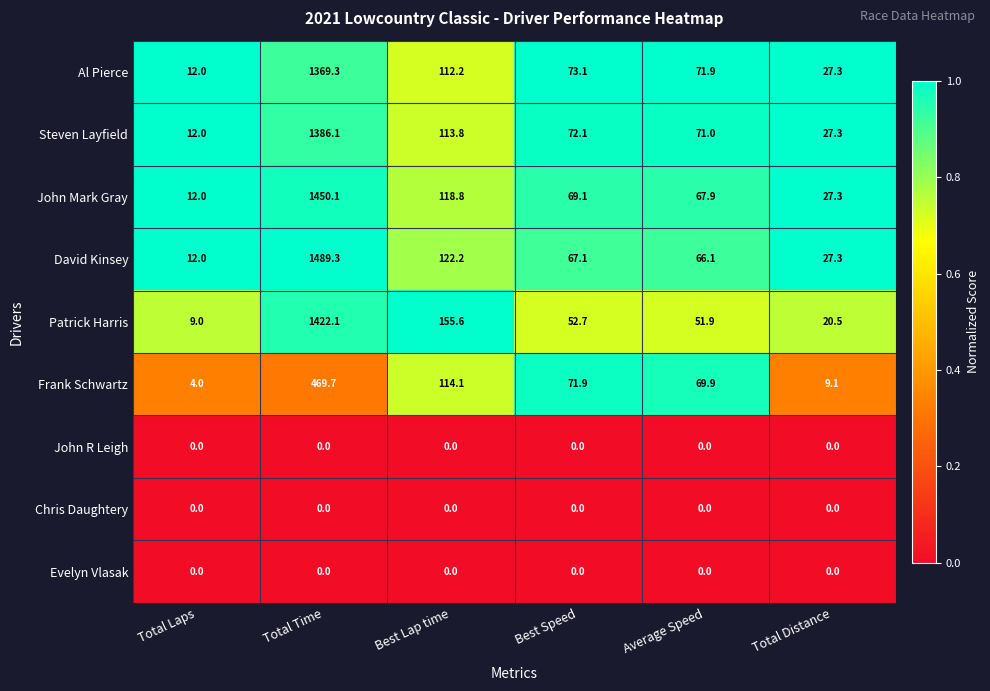

What is the total value across all series at Average Speed?

398.7